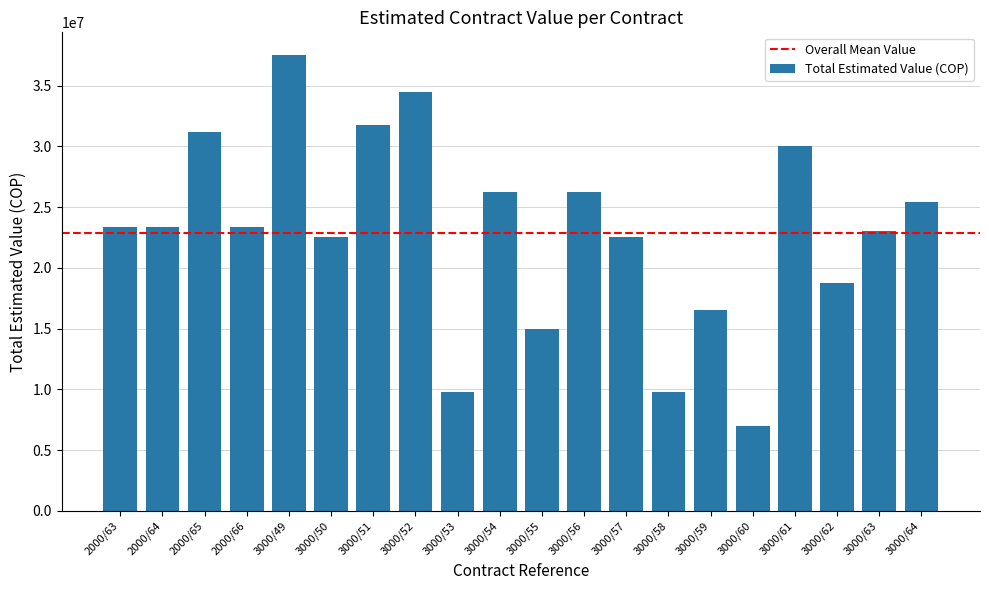

Which label corresponds to the largest value in the chart?

3000/49